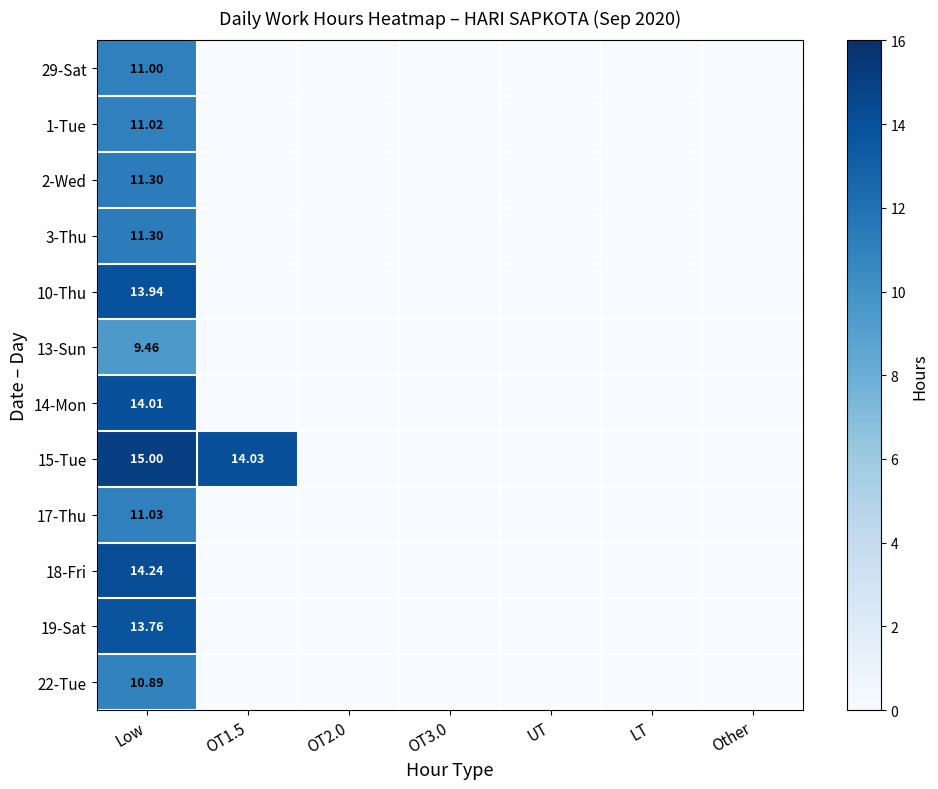

Which has a higher value, Low or OT3.0?

Low